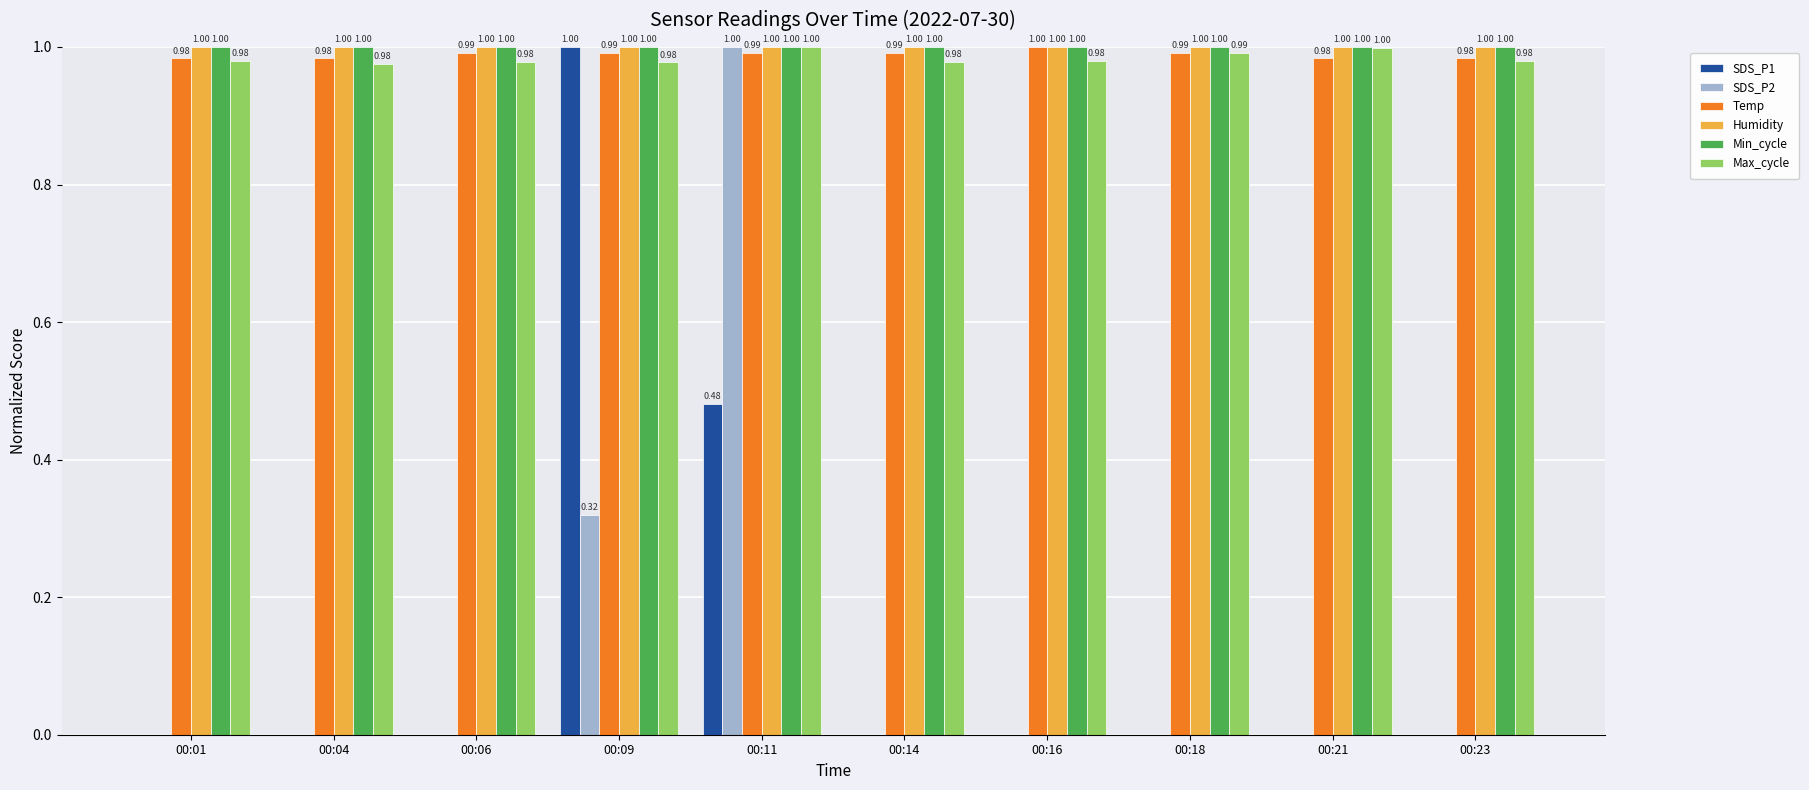

What is the sum of all Humidity values?

10.0